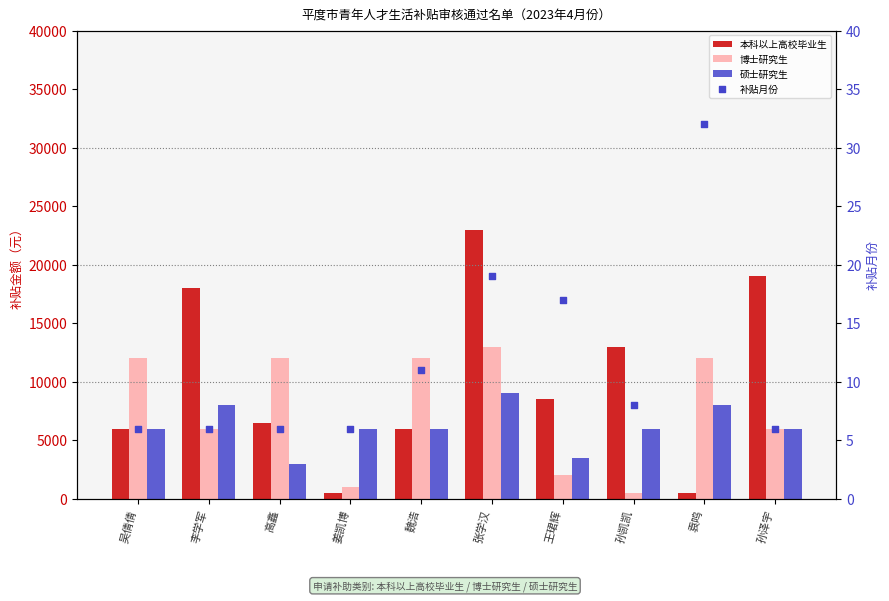

At which category is the sum across all series the highest?

张学汉